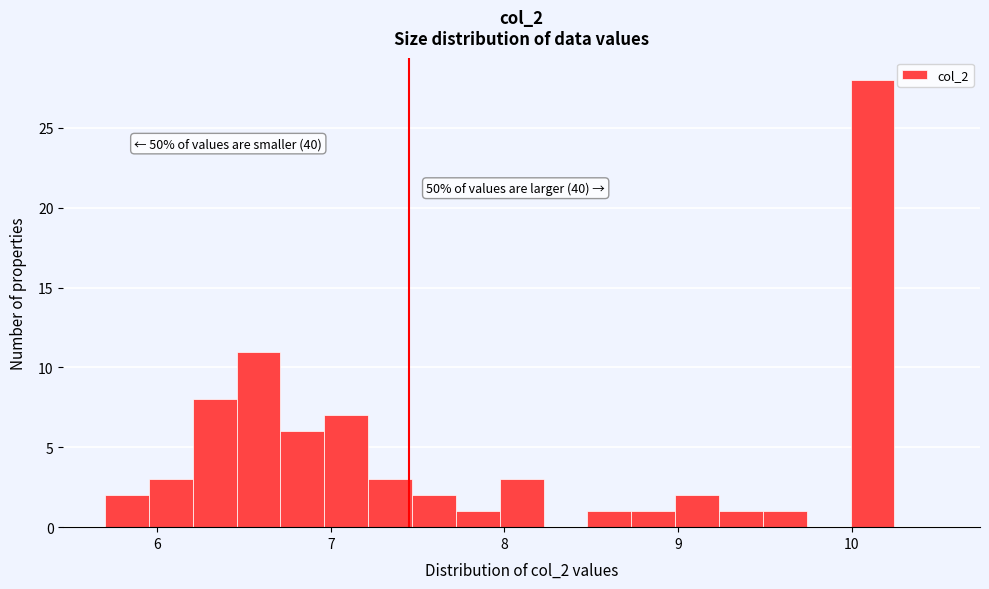

Read against the x-axis, roughly where is the centre of the tallest bar?

10.1